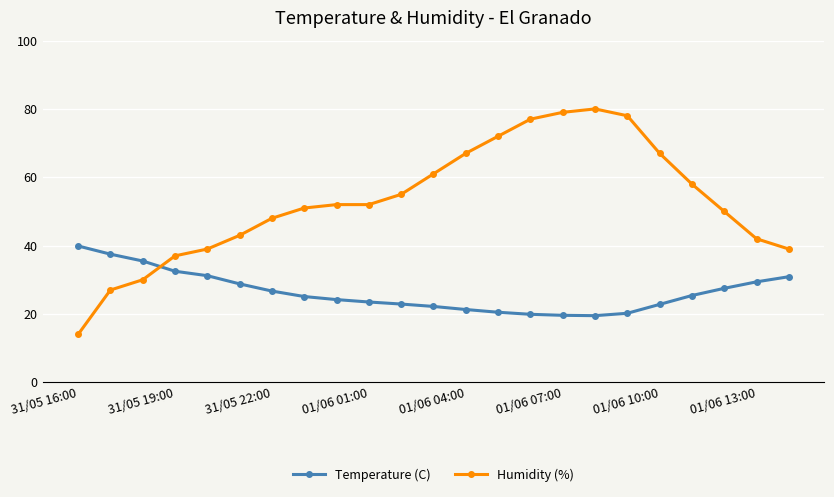

What is the sum of all Humidity (%) values?

1218.0